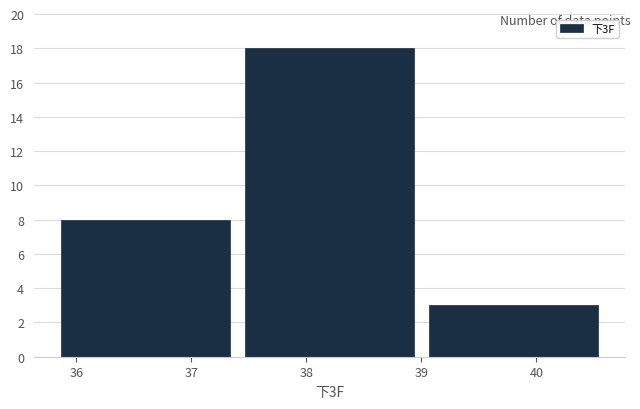

Reading left to right, transcribe this chart: for each bar, give the range it covers on the x-axis and its height. The values are not printed on the chart, so give them approximately, as read against the axis.

35.8 to 37.4: 8
37.4 to 39.0: 18
39.0 to 40.6: 3